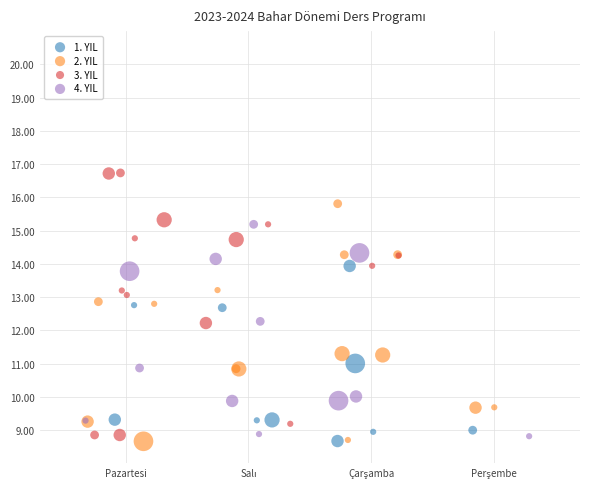

Which series contains the highest Y value?

3. YIL